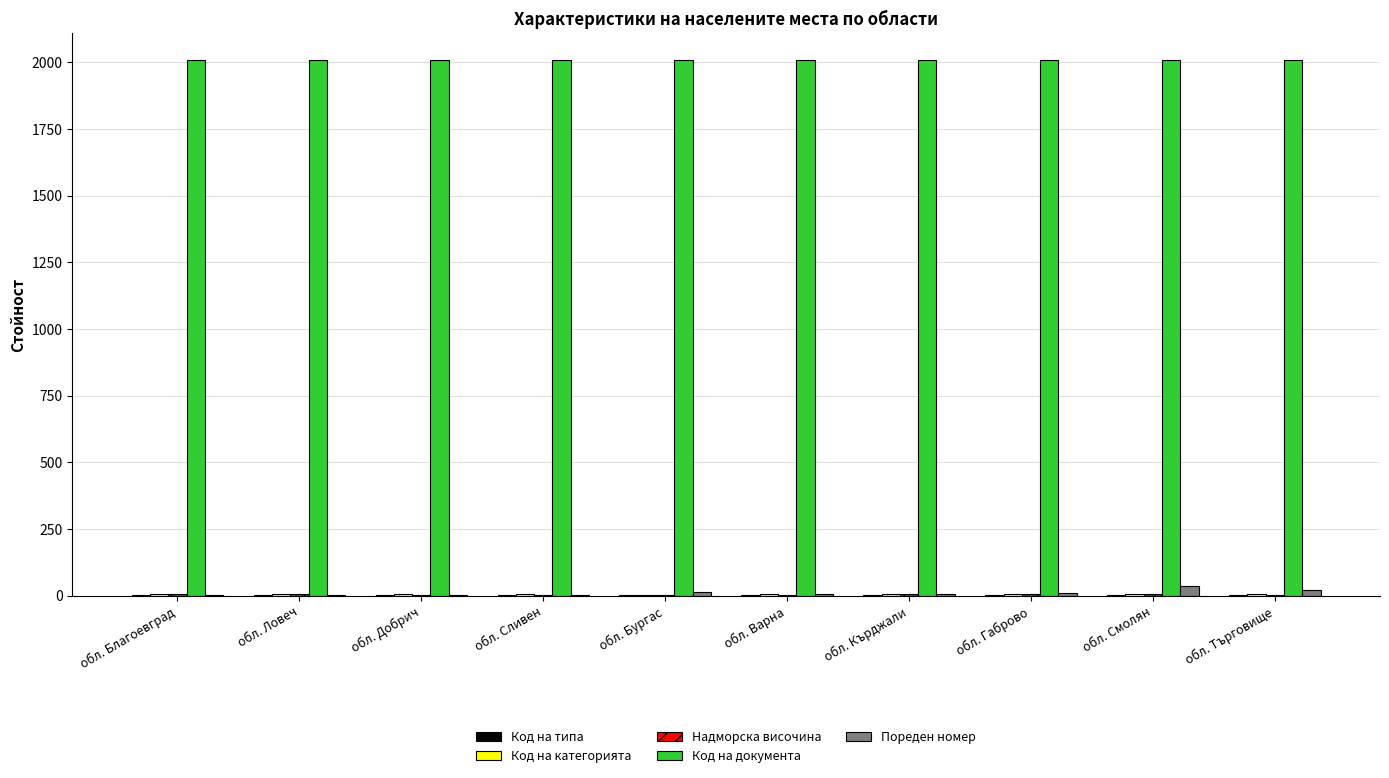

What is the approximate value of Код на документа at обл. Варна?

2008